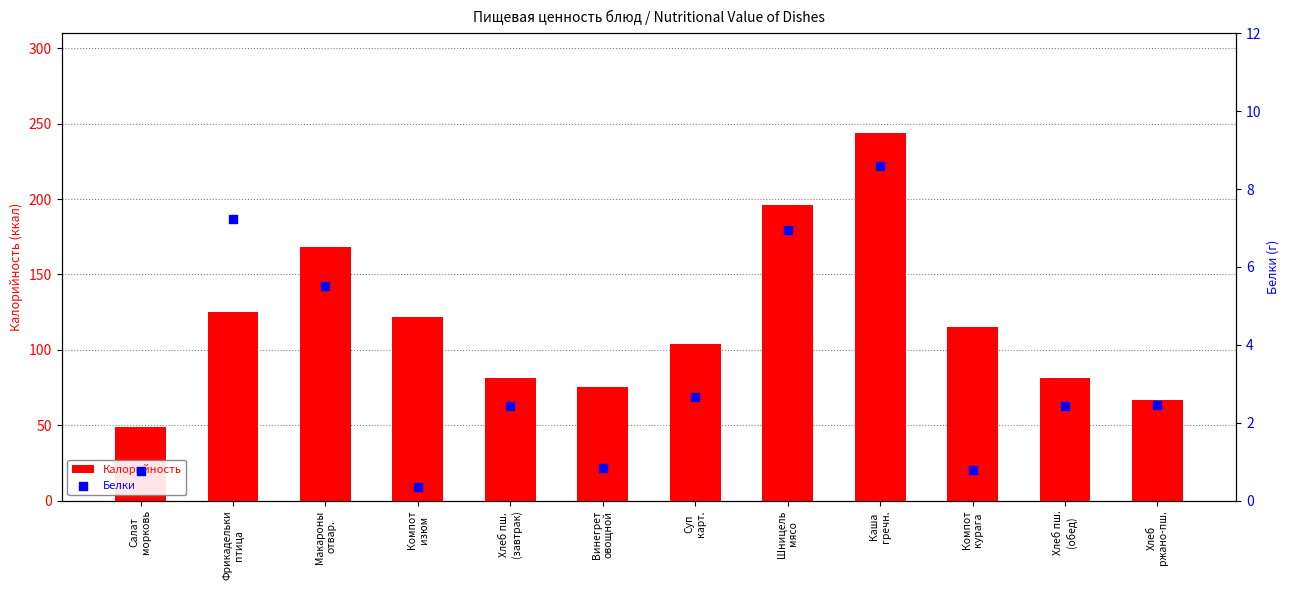

Which series contains the lowest Y value?

Белки